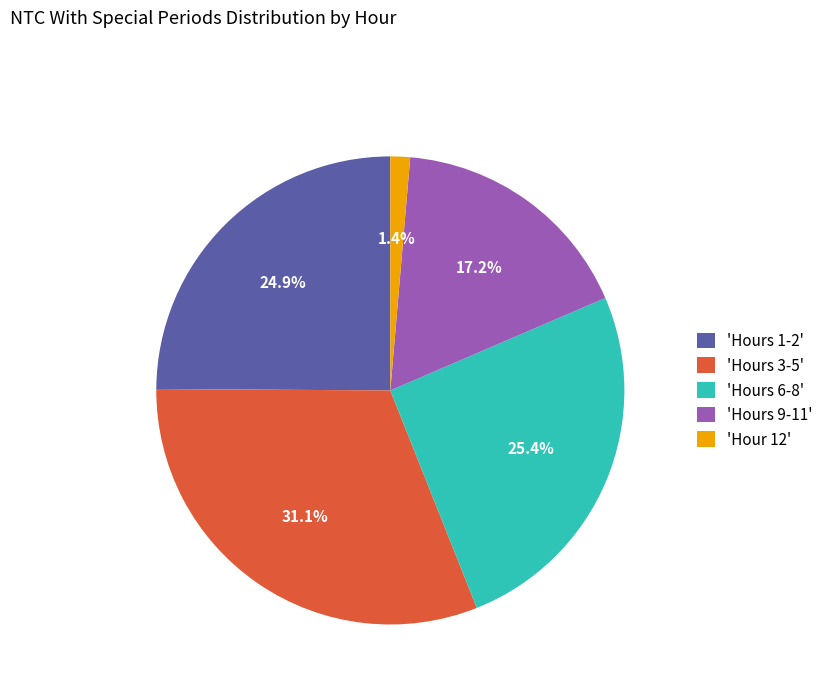

Count the number of slices in the pie.

5